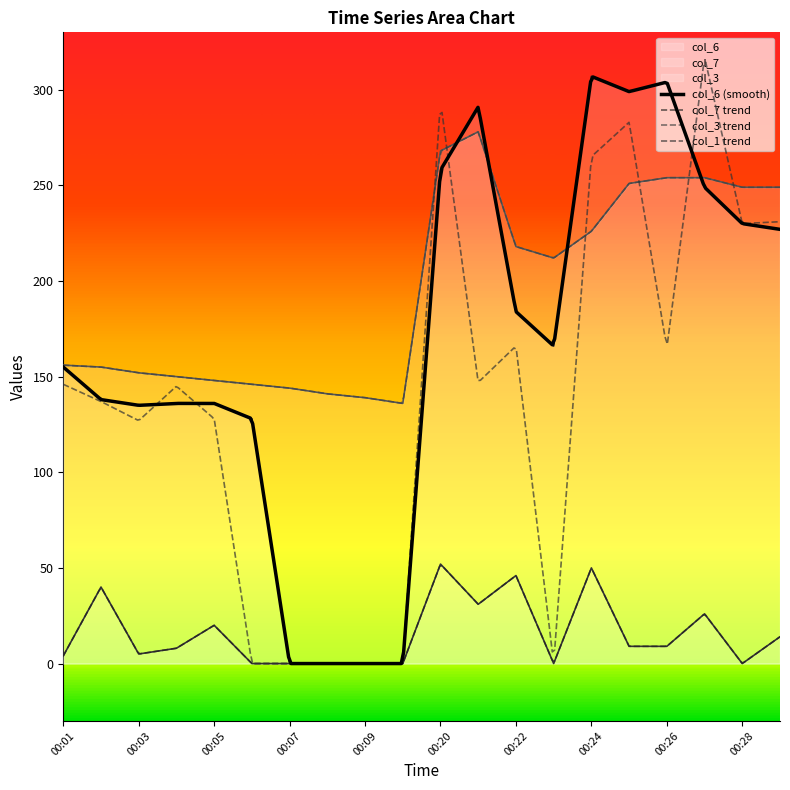

True or false: col_6 has a value of 45 at 00:01.

False